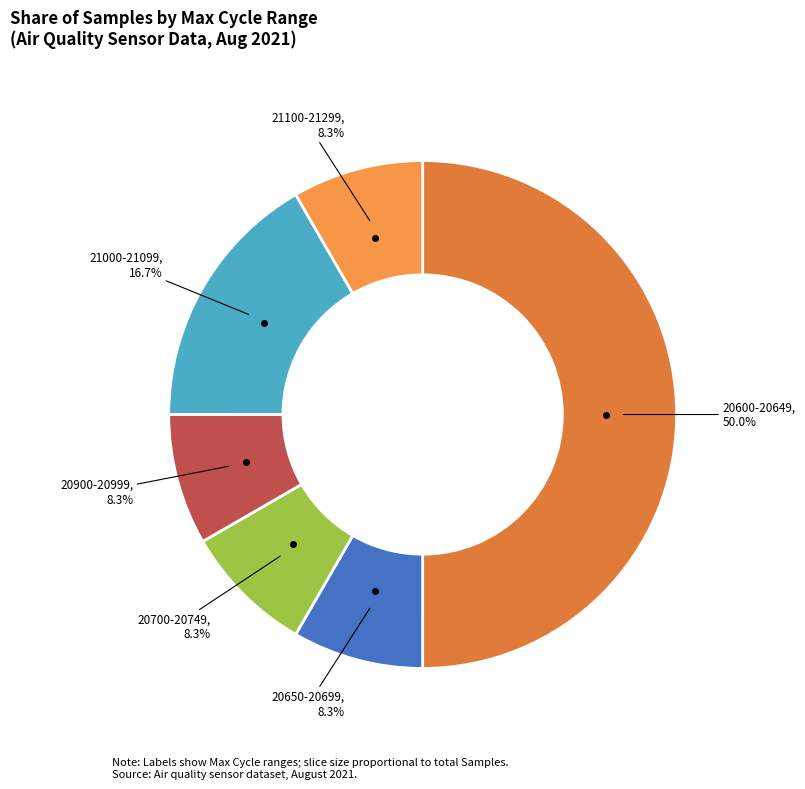

How many segments does this pie chart have?

6